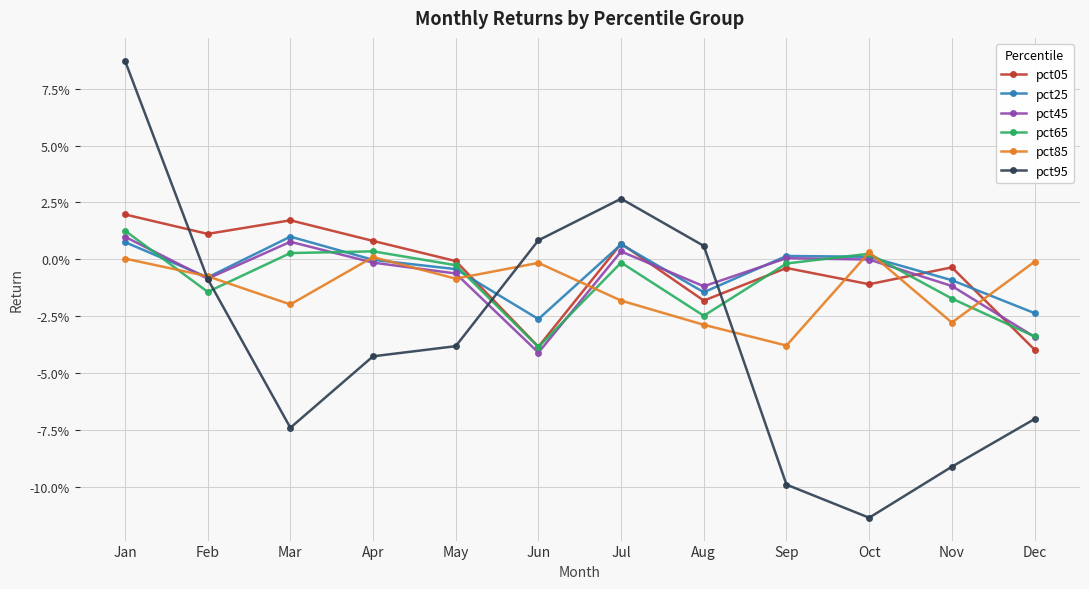

The pct85 series shows -0.0 at May. True or false?

False